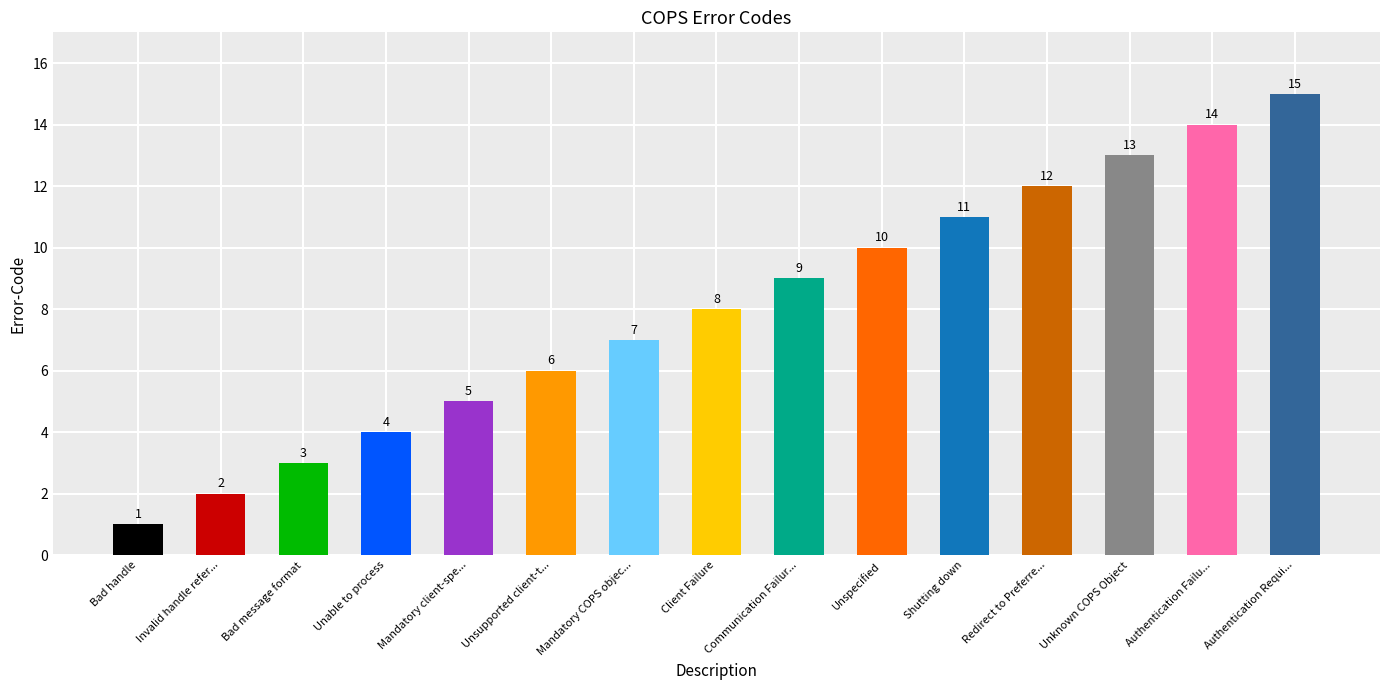

What is the average value?

8